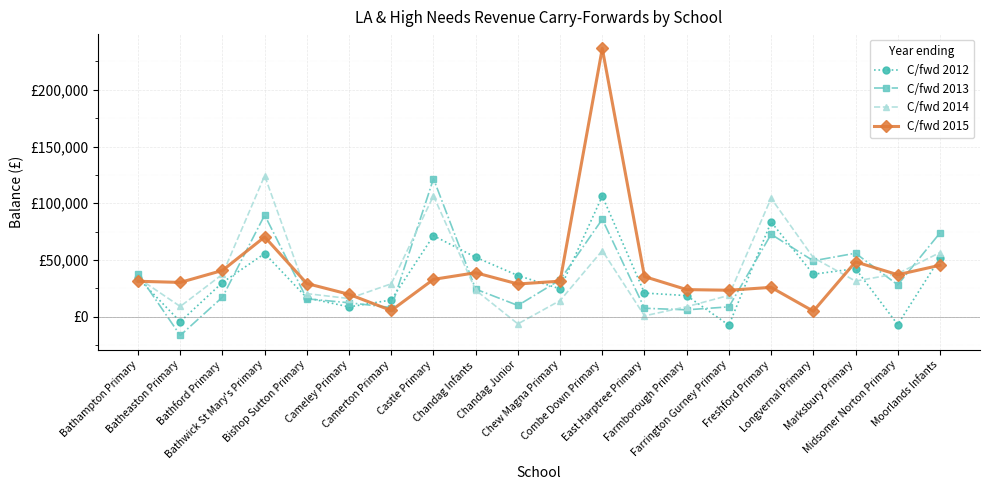

What is the label of the 6th point from the left?

Cameley Primary